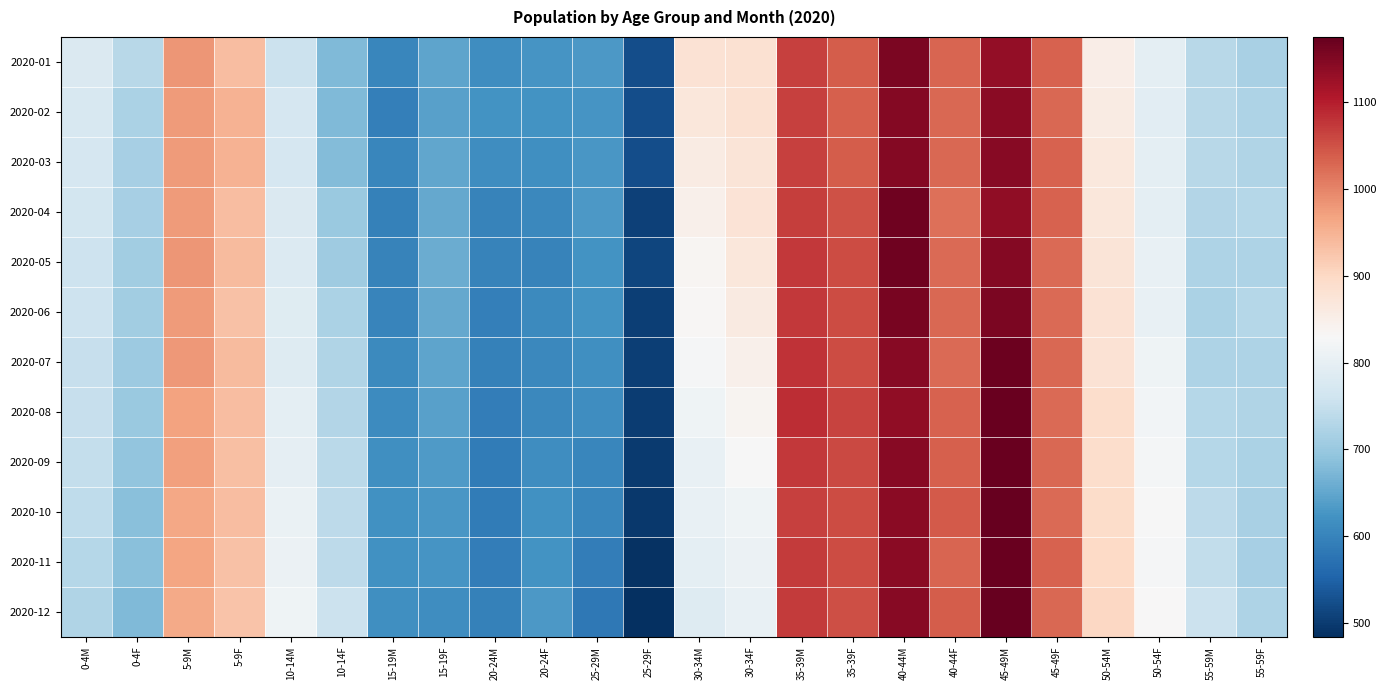

List the series in order of their peak value, highest first.

2020-10, 2020-12, 2020-11, 2020-08, 2020-09, 2020-07, 2020-04, 2020-05, 2020-06, 2020-01, 2020-03, 2020-02